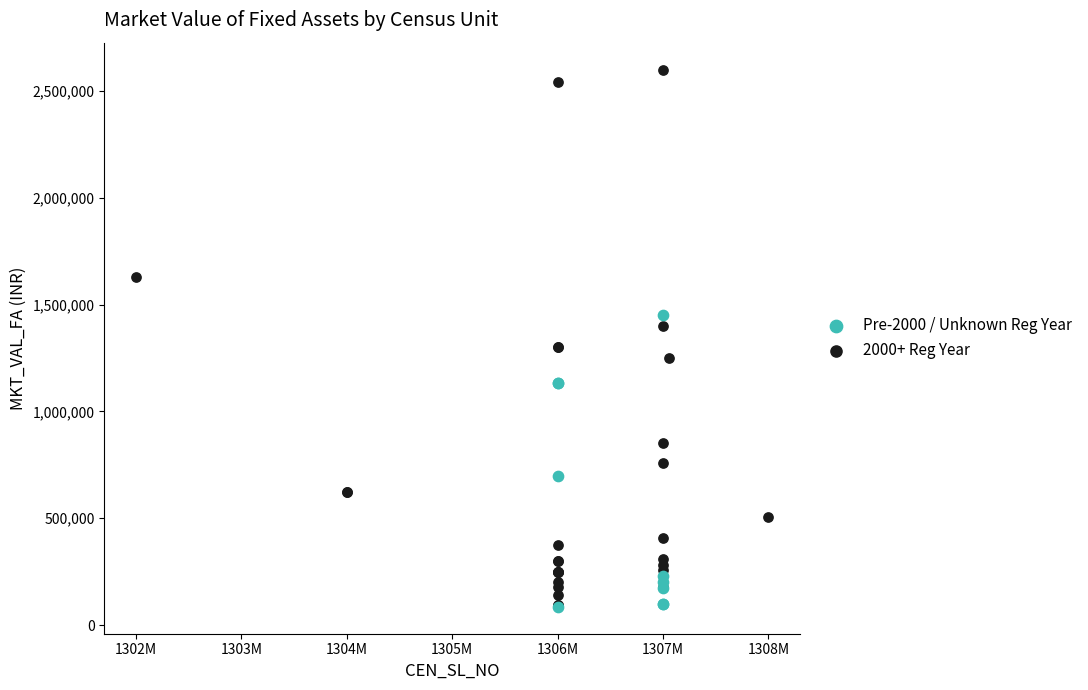

Which series reaches the maximum Y coordinate?

2000+ Reg Year